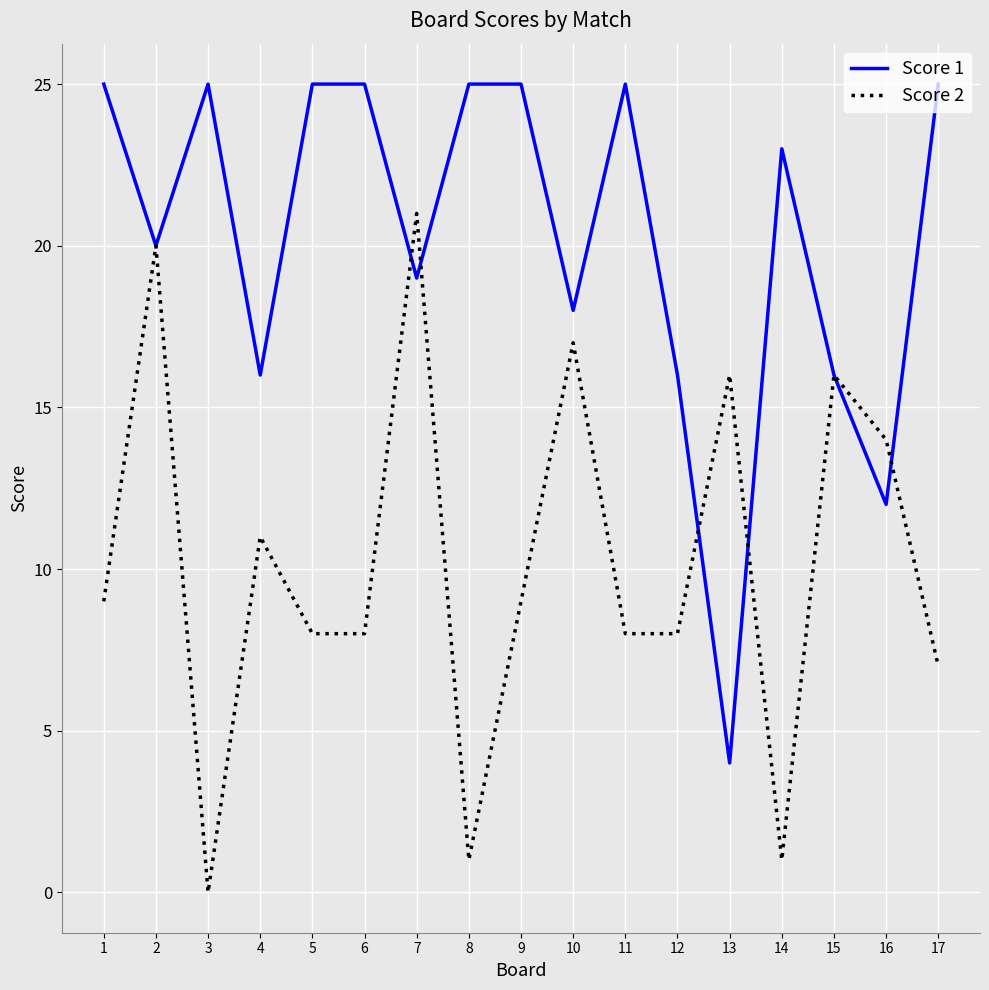

Count the number of data series in this chart.

2